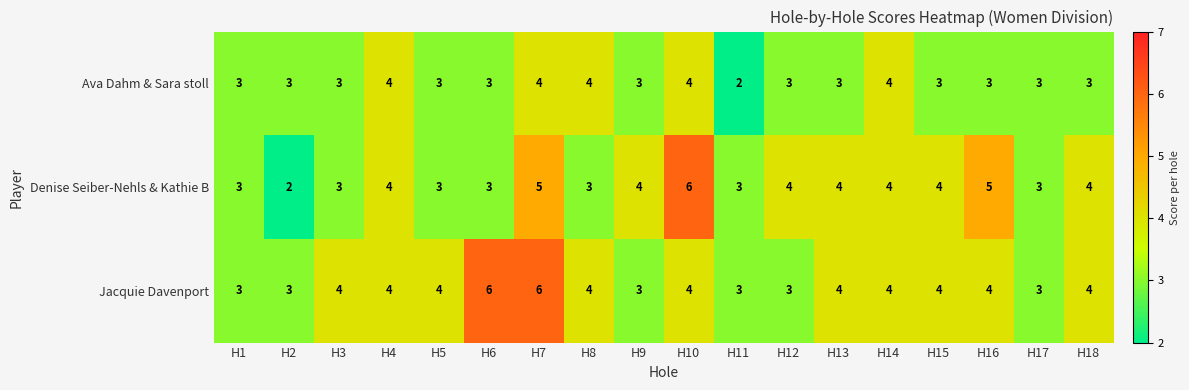

Is it true that Denise Seiber-Nehls & Kathie B equals 3 at H11?

True